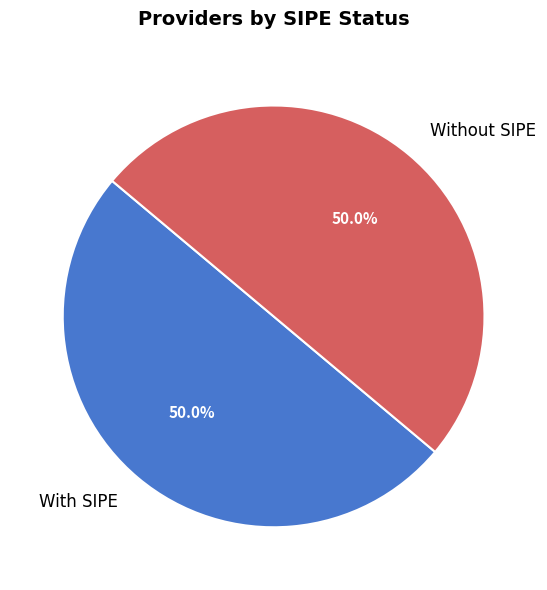

What is the ratio of the value at Without SIPE to the value at With SIPE?

1.0